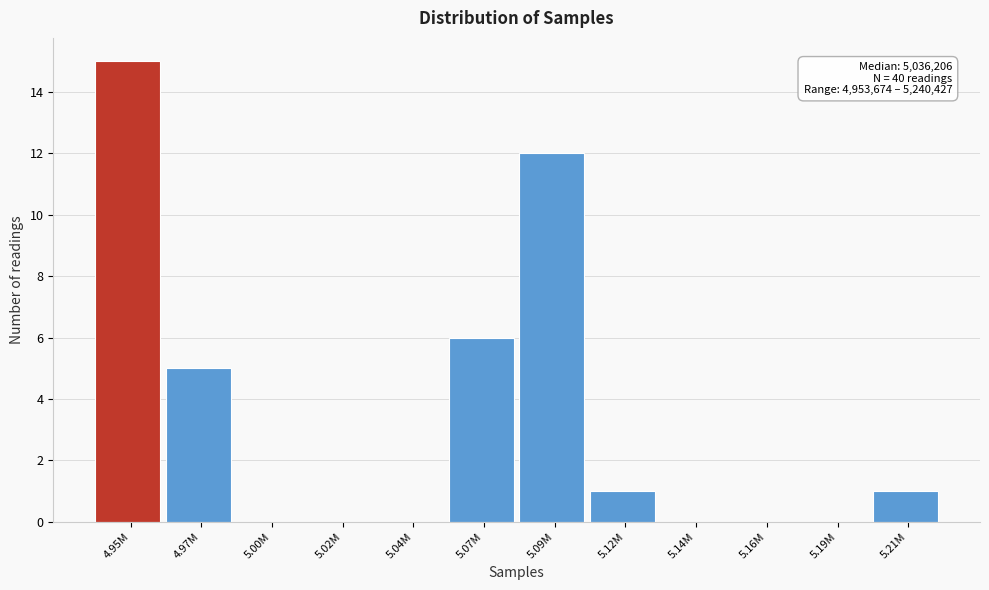

Reading left to right, what are all the values shown in this chart?

4.95M=15	4.97M=5	5.00M=0	5.02M=0	5.04M=0	5.07M=6	5.09M=12	5.12M=1	5.14M=0	5.16M=0	5.19M=0	5.21M=1